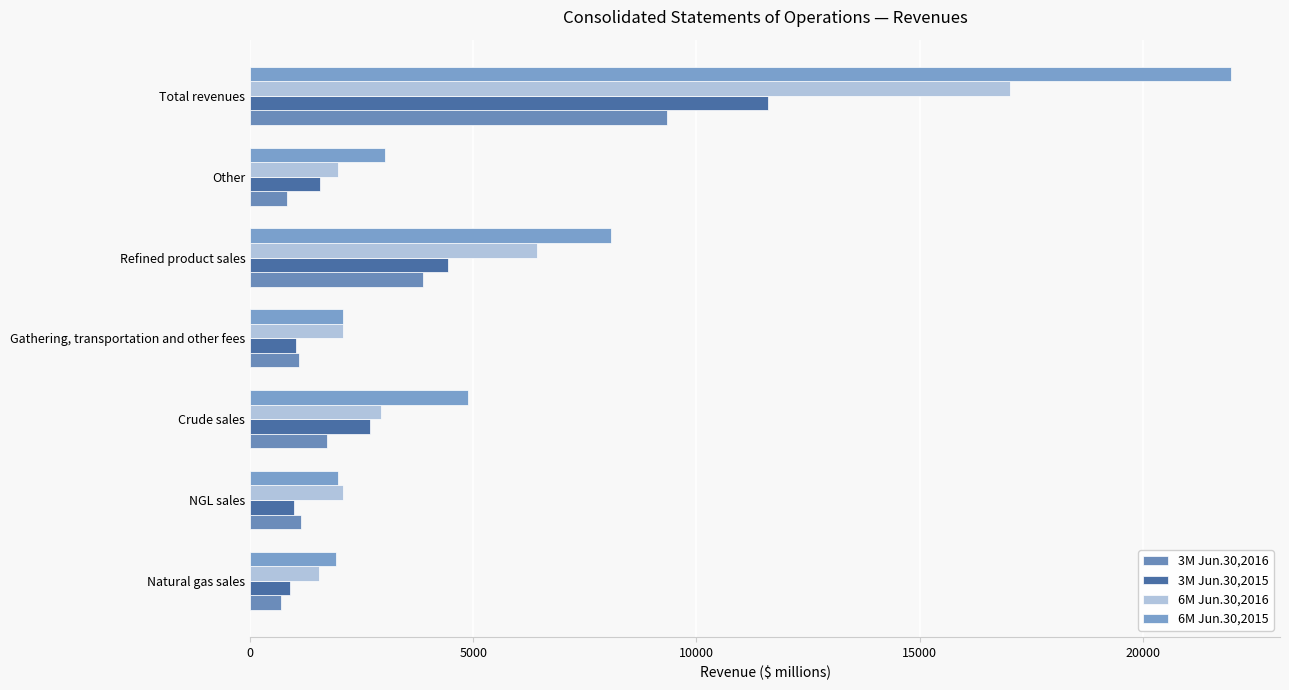

How many data points does each series have?

7